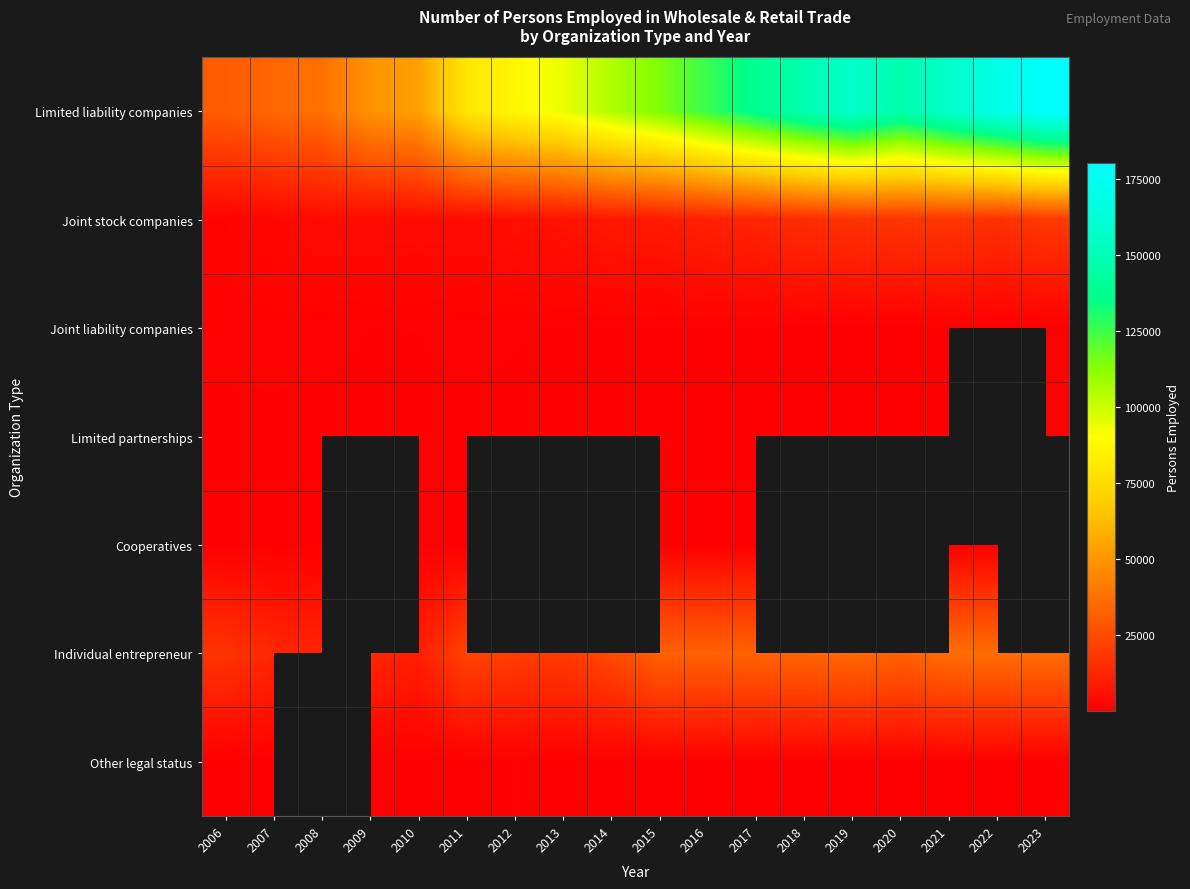

What is the smallest value displayed?

3.0